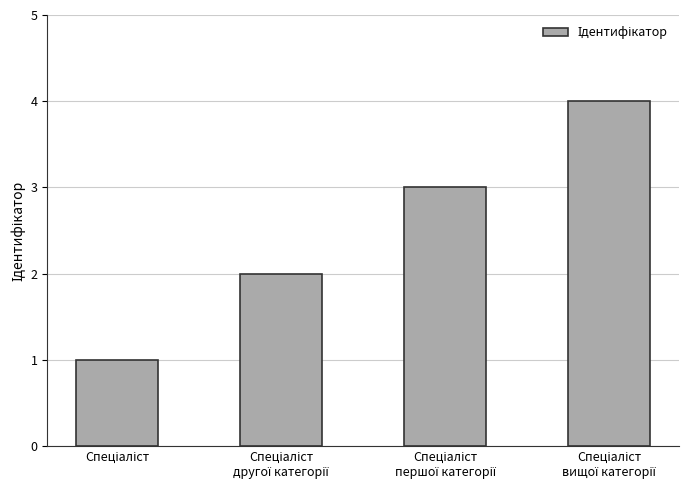

What is the difference between the maximum and second lowest values?

2